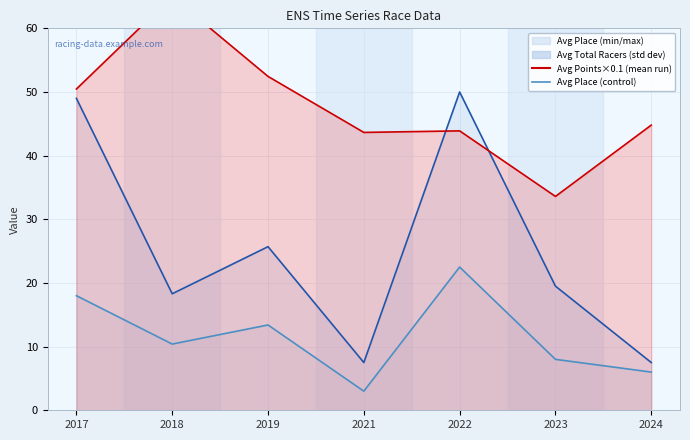

Which has a higher value, 2018 or 2017?

2017